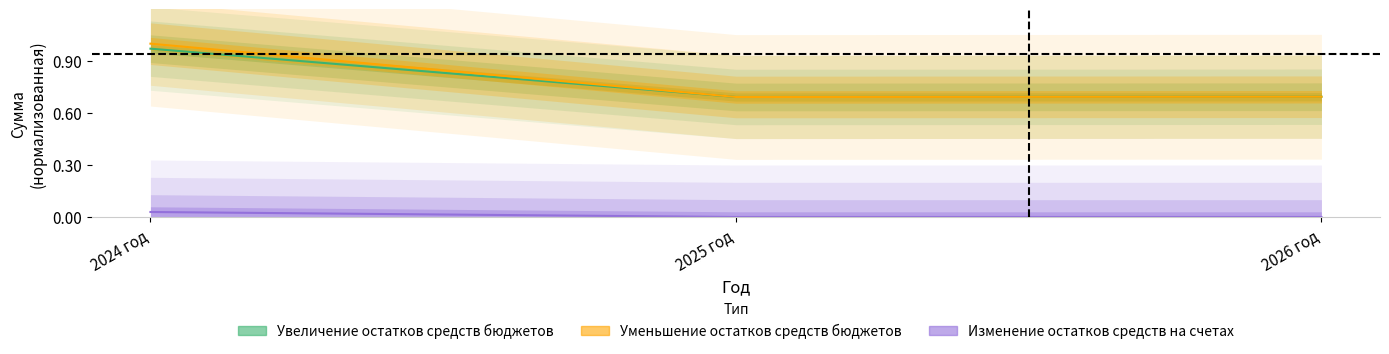

Reading right to left, list all the values displayed in this chart.

Увеличение остатков средств бюджетов: 2026 год=0.7	2025 год=0.7	2024 год=1.0
Уменьшение остатков средств бюджетов: 2026 год=0.7	2025 год=0.7	2024 год=1.0
Изменение остатков средств на счетах: 2026 год=0.0	2025 год=0.0	2024 год=0.0